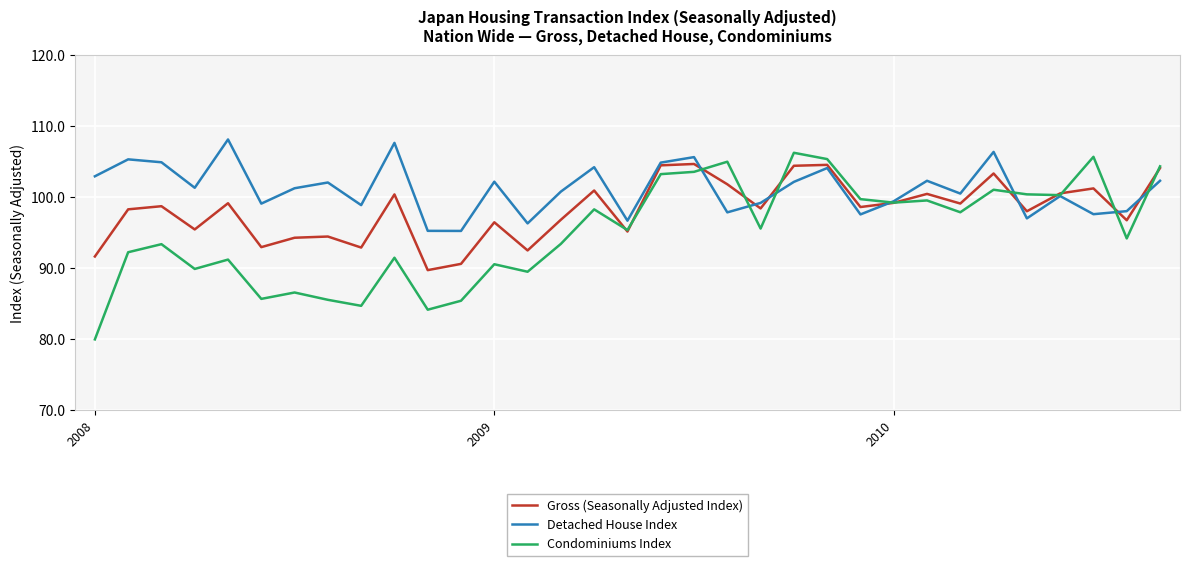

In Detached House Index, how many points are higher than both neighbors (excluding endpoints)?

11